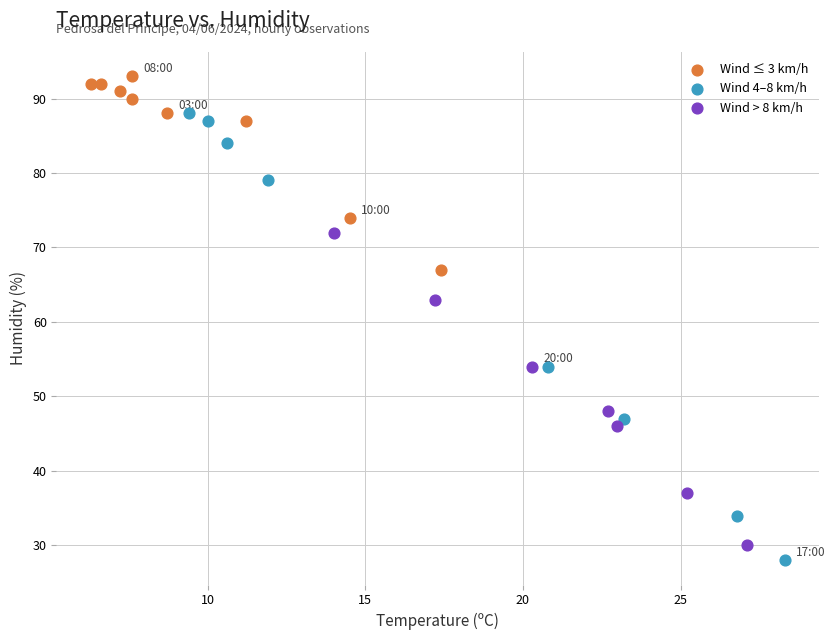

Which series has the largest Y range (max minus min)?

Wind 4–8 km/h